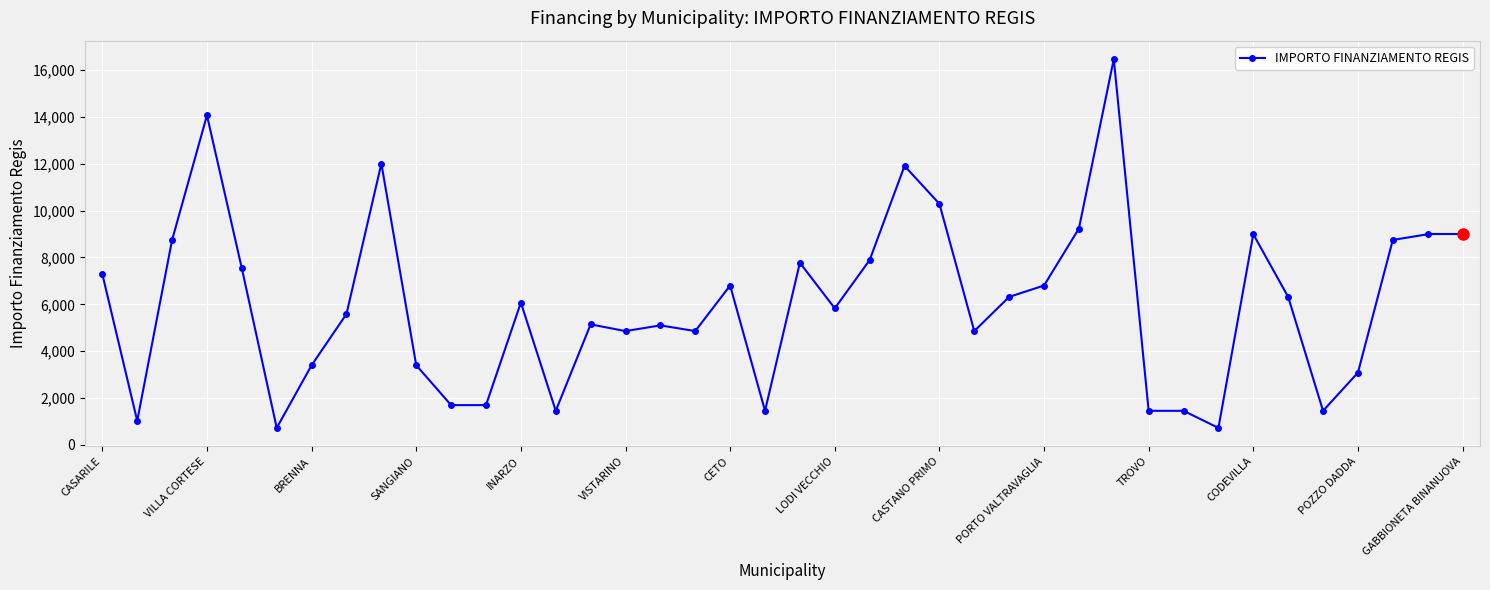

What is the value of the 26th point from the left?

4860